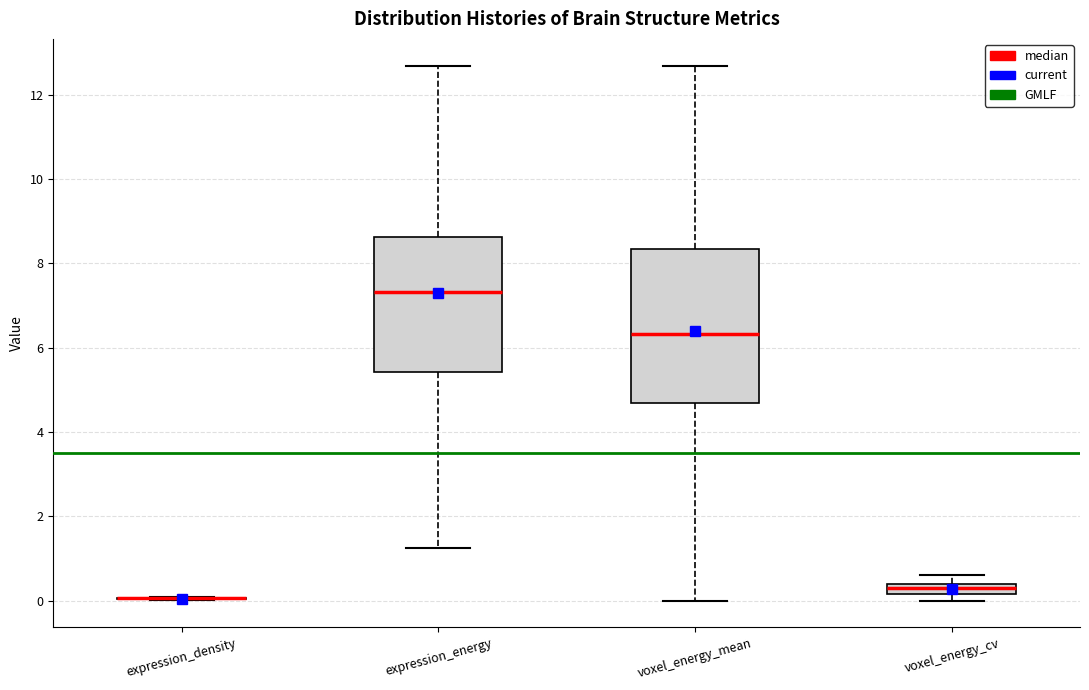

Comparing the boxes themselves (not the whiskers), which one is the tallest?

voxel_energy_mean